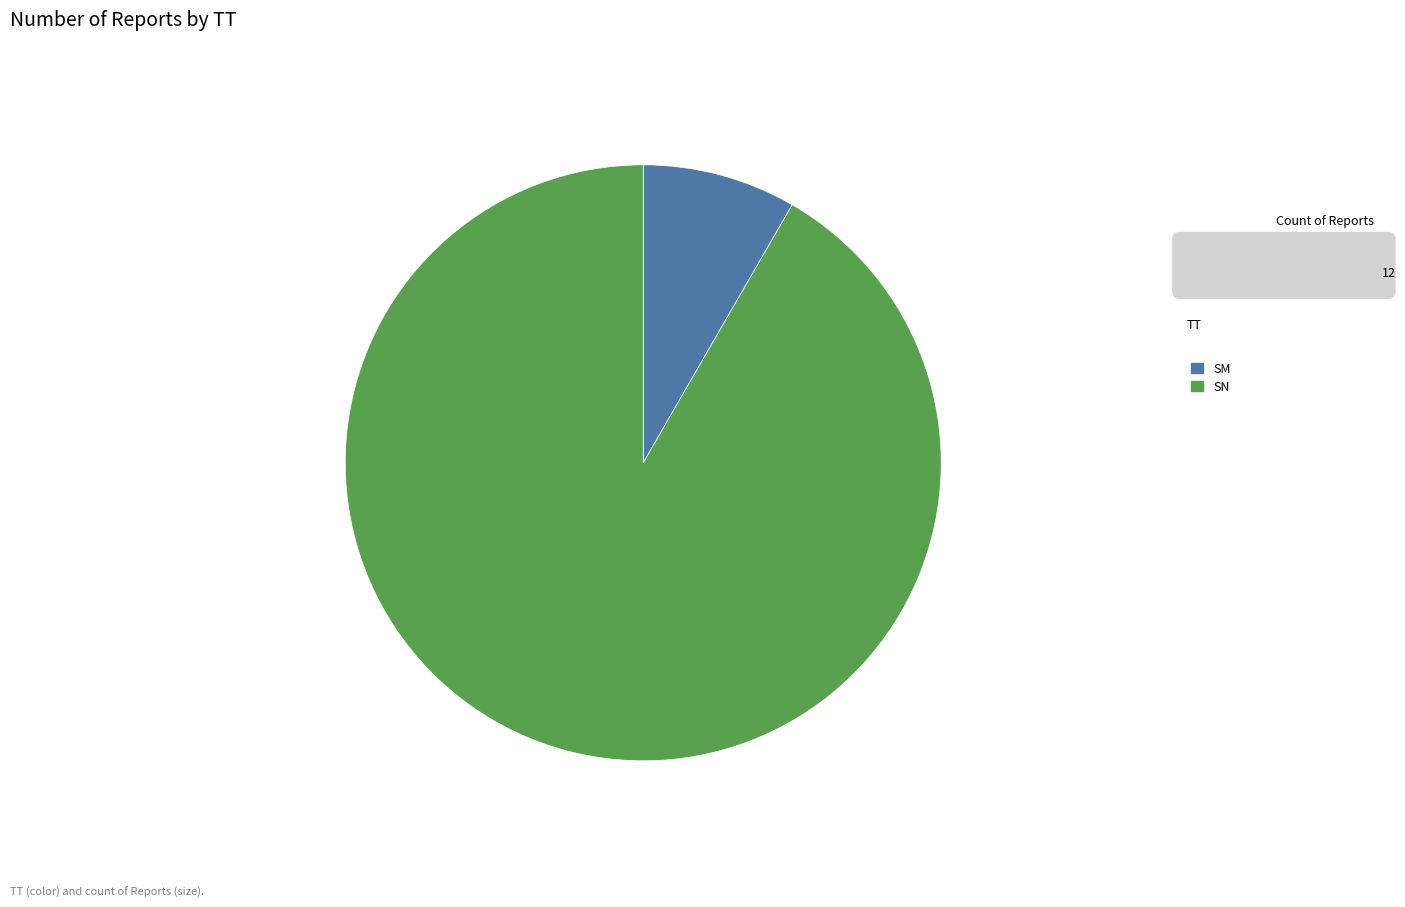

Is the sum of SN and SM greater than half?

Yes